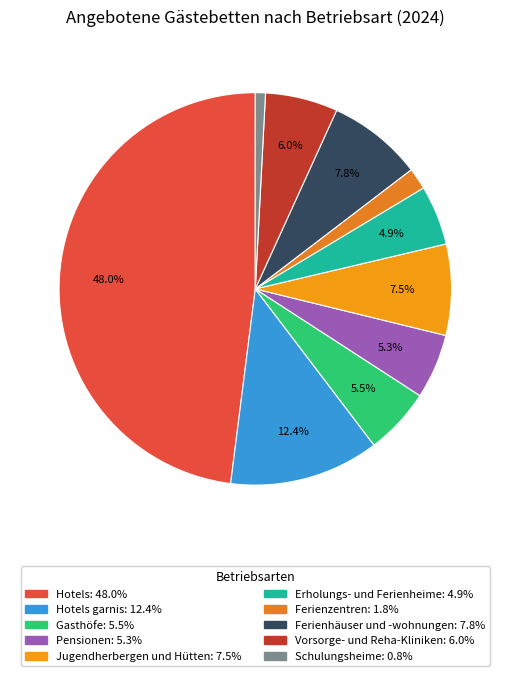

Which category has the smallest portion of the pie?

Schulungsheime